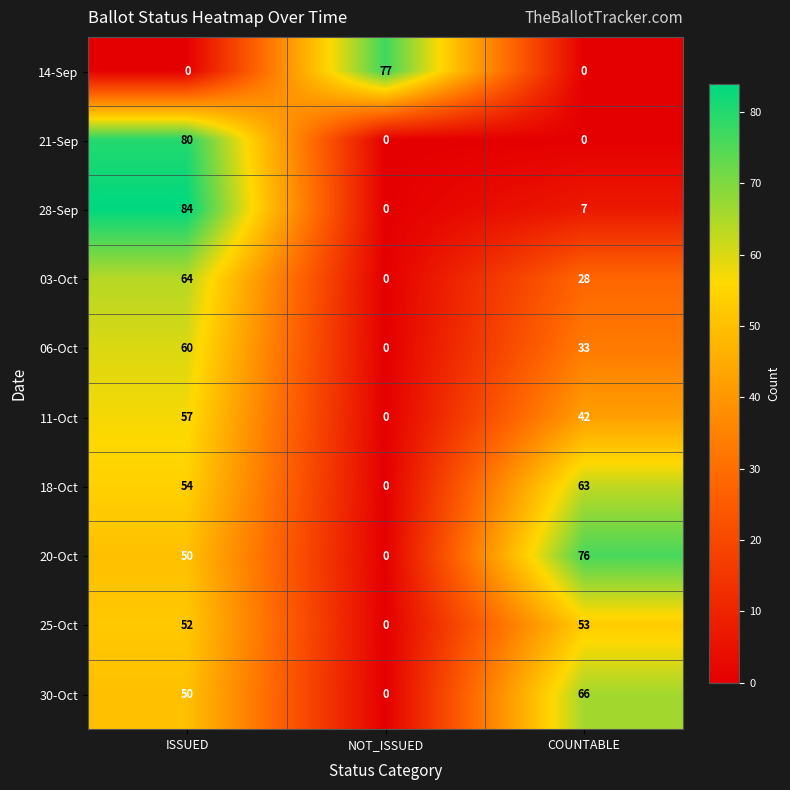

The value of 06-Oct at ISSUED is 26. True or false?

False